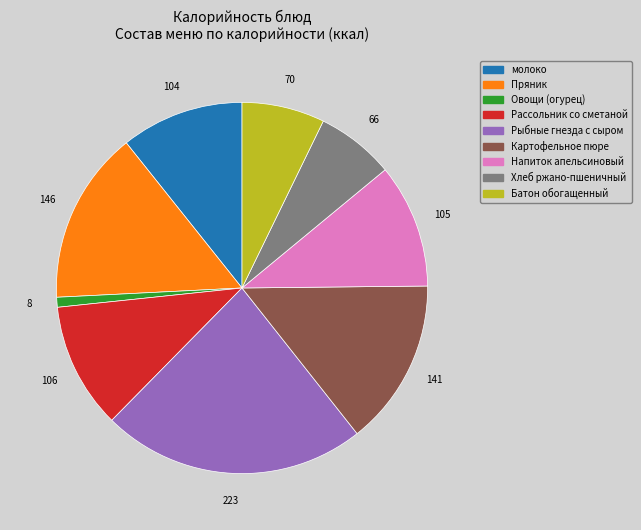

Which slice is the largest?

Рыбные гнезда с сыром